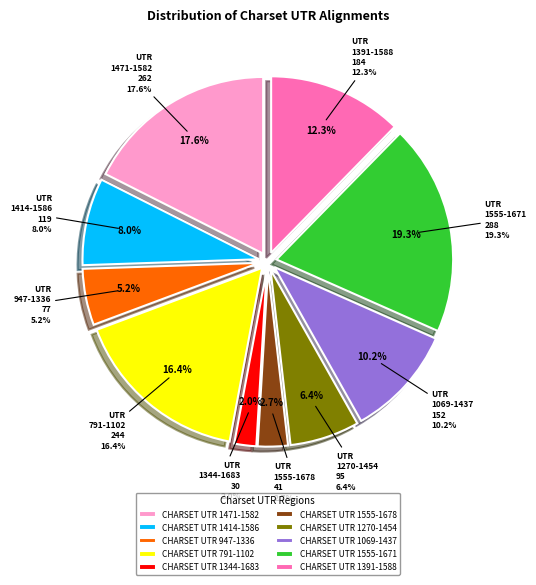

To the nearest percent, what portion does CHARSET UTR 1471-1582 represent?

18%